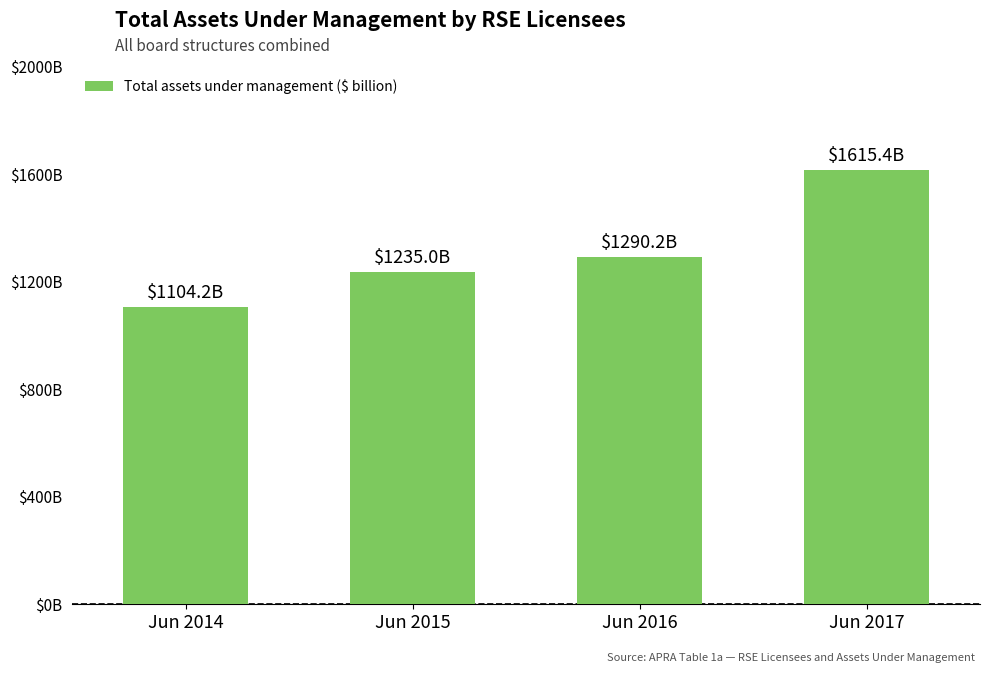

Reading right to left, what are all the values shown in this chart?

1615.4	1290.2	1235.0	1104.2